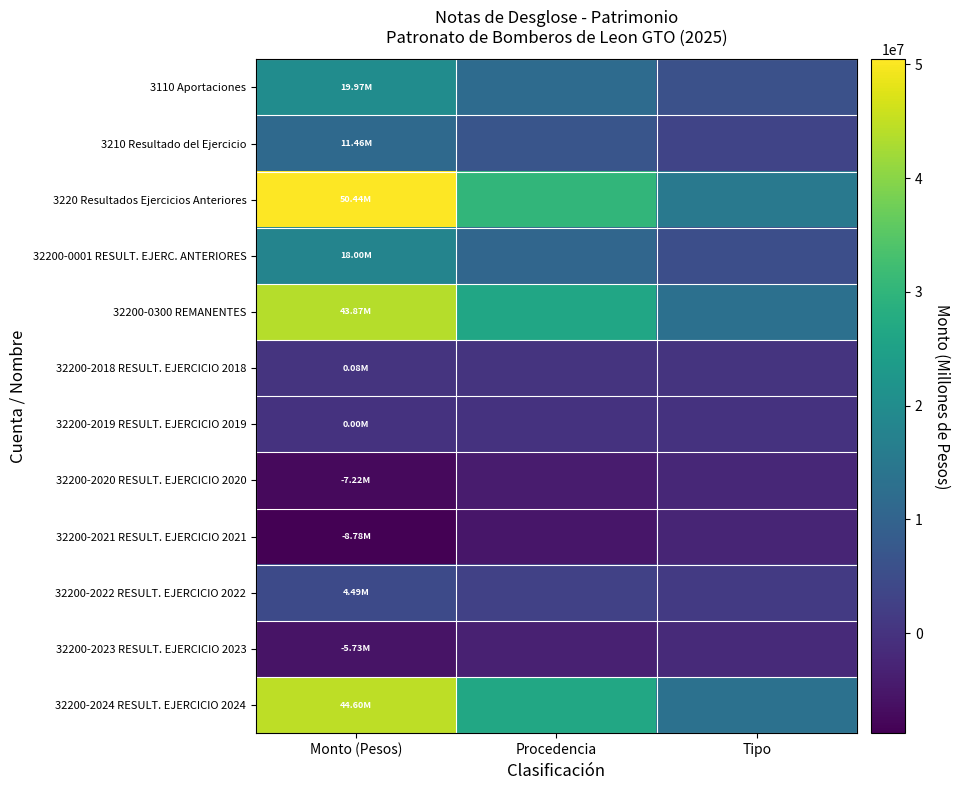

At which category is the sum across all series the highest?

Monto (Pesos)